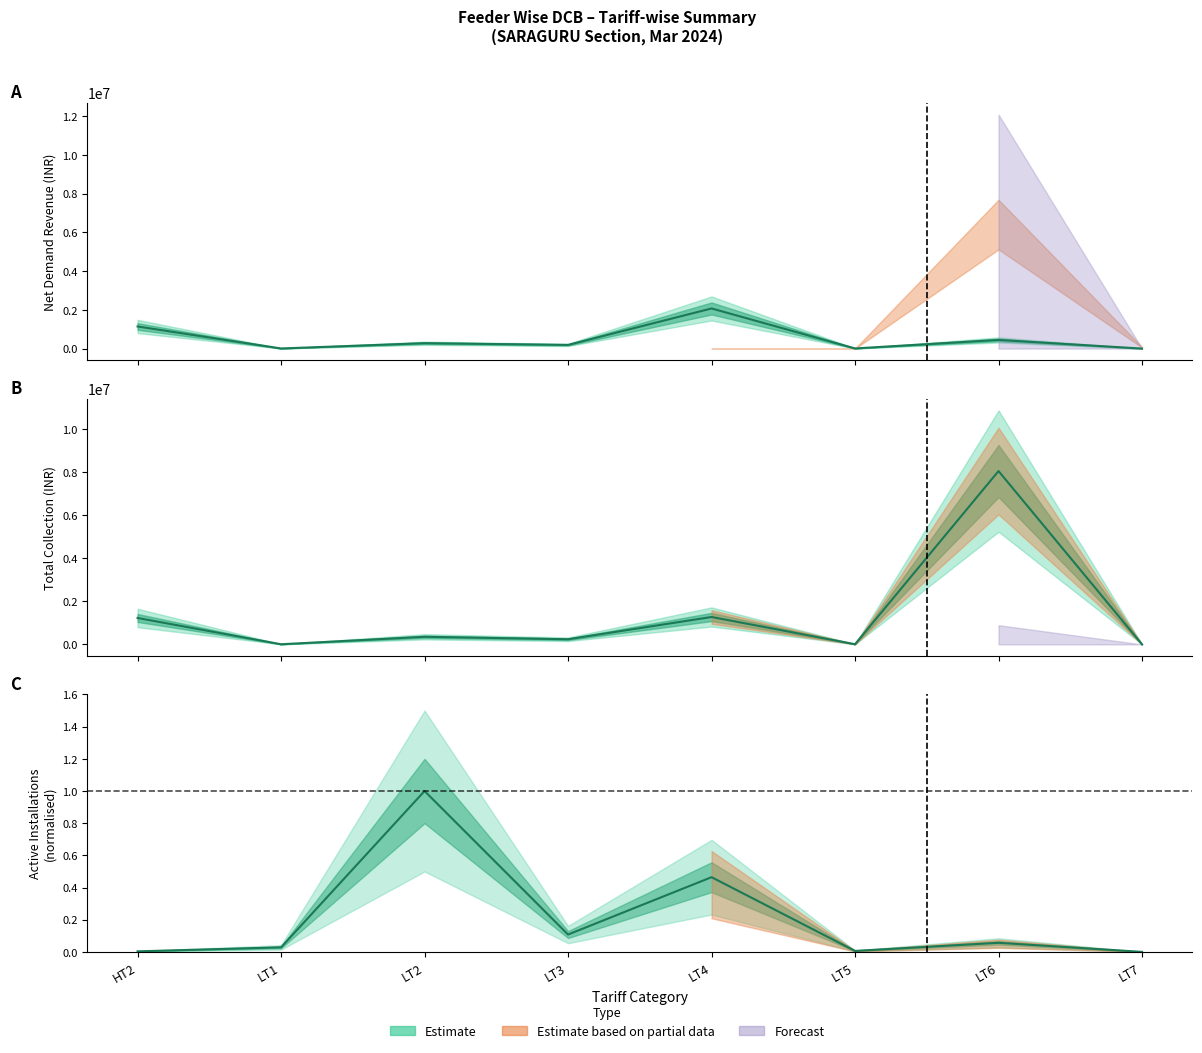

At how many categories does at least one series exceed 1974755?

2